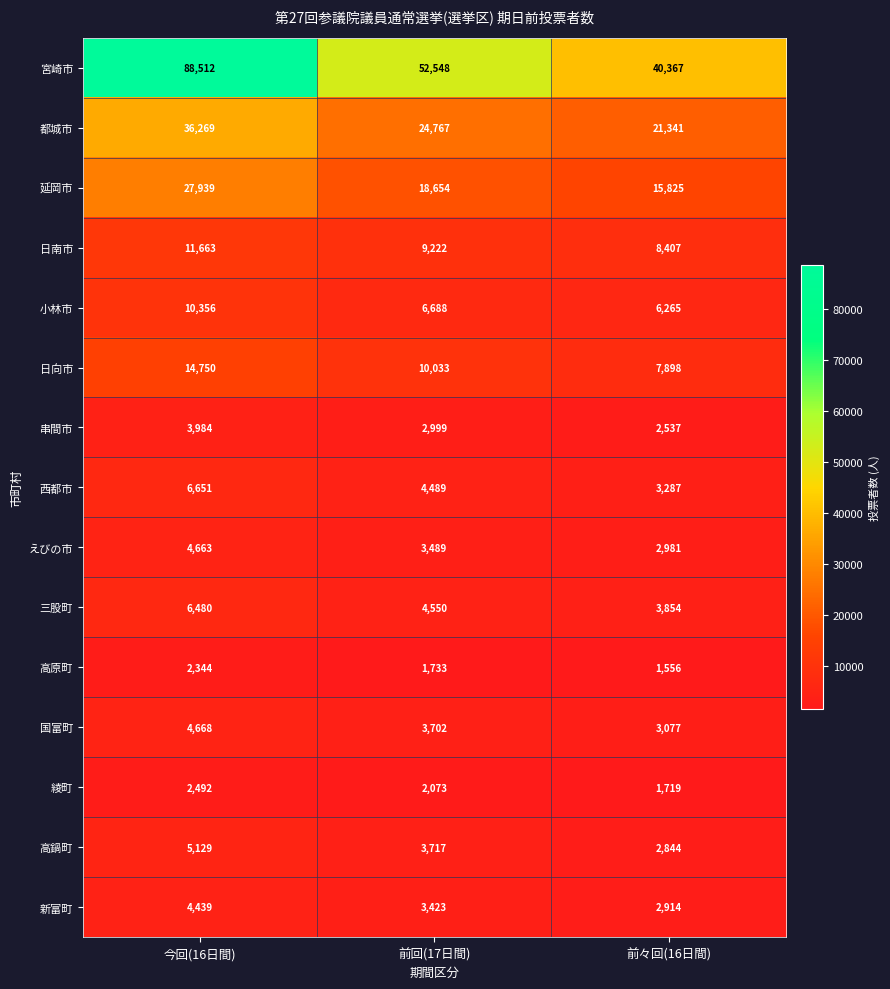

What is the difference between the maximum and second lowest values in the 小林市 series?

3668